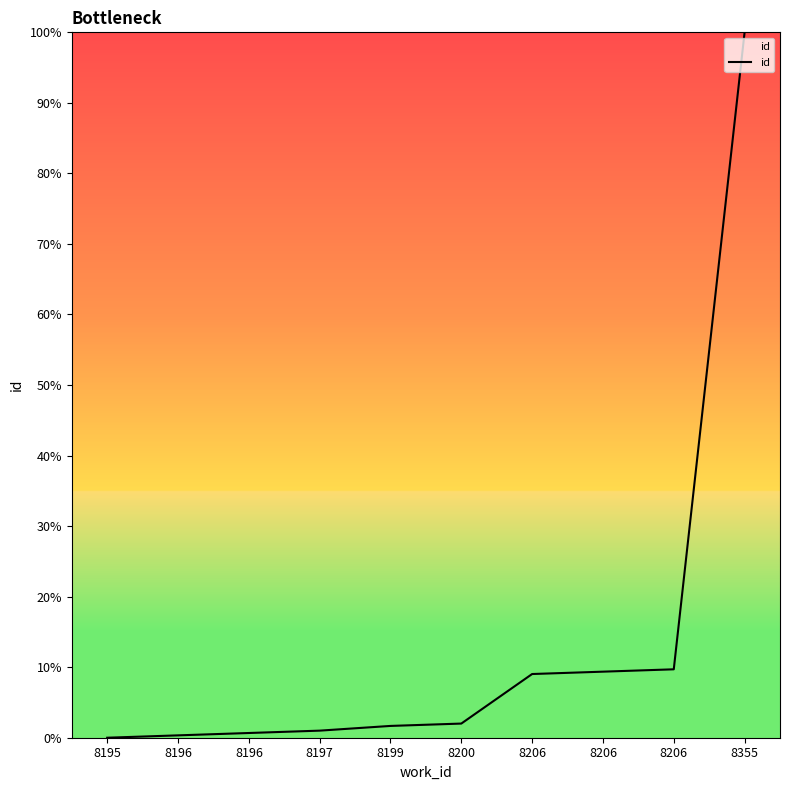

Rank the categories by value from lowest to highest.

8195, 8196, 8196, 8197, 8199, 8200, 8206, 8206, 8206, 8355